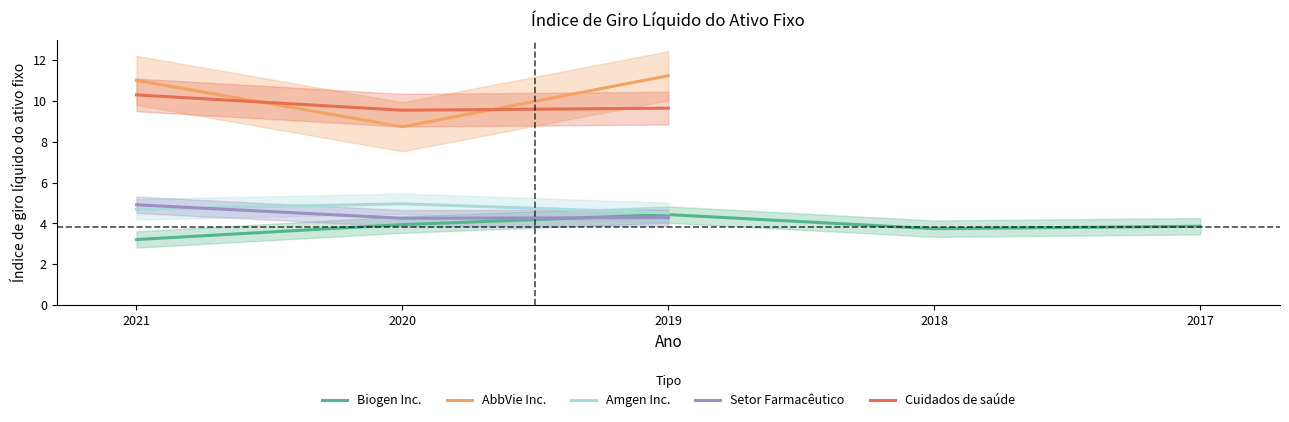

Is it true that Biogen Inc. equals 3.9 at 2017?

True